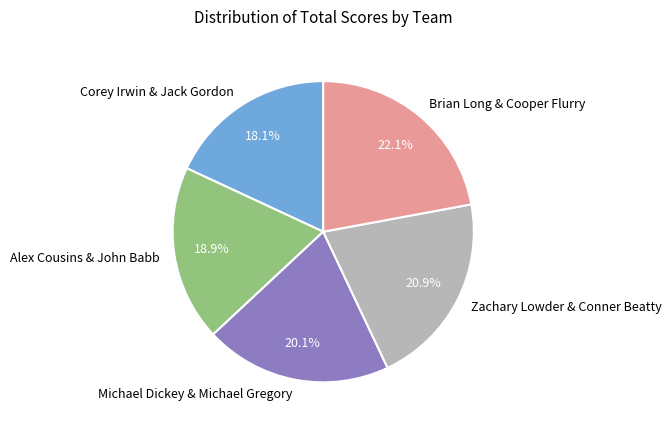

Does any single category account for the majority?

No